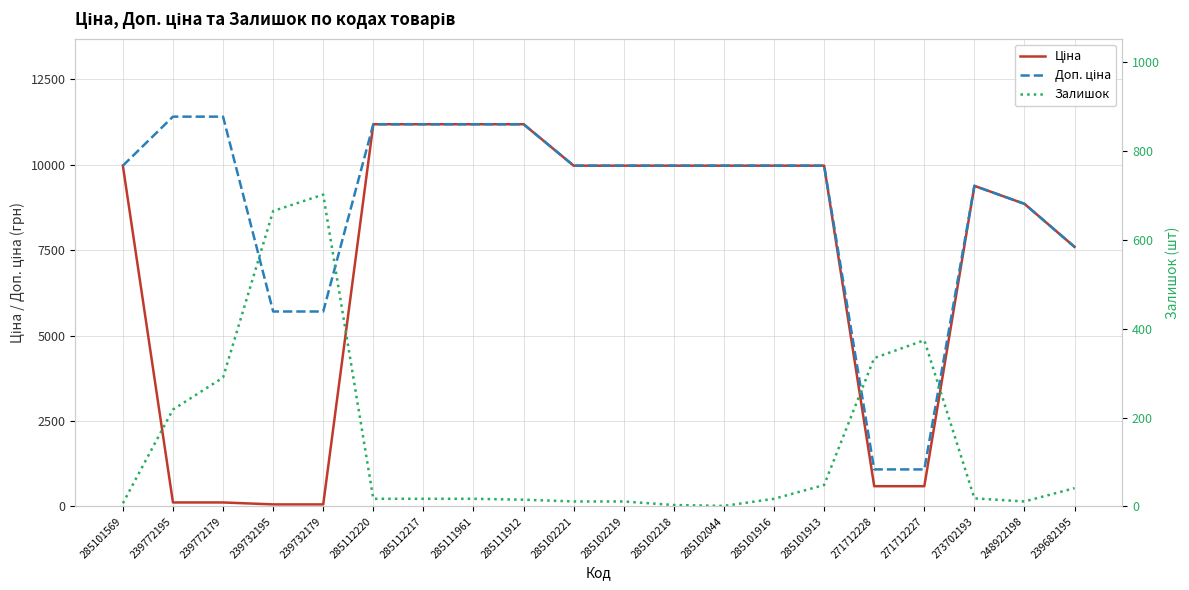

Rank the series at 285102219 from lowest to highest value.

Залишок, Ціна, Доп. ціна